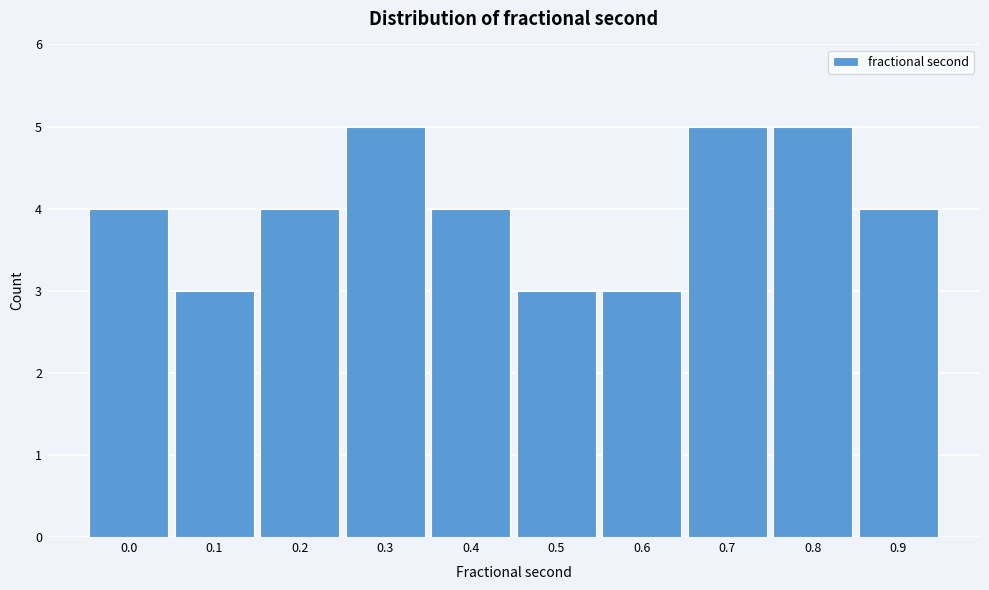

Reading left to right, what are all the values shown in this chart?

4	3	4	5	4	3	3	5	5	4